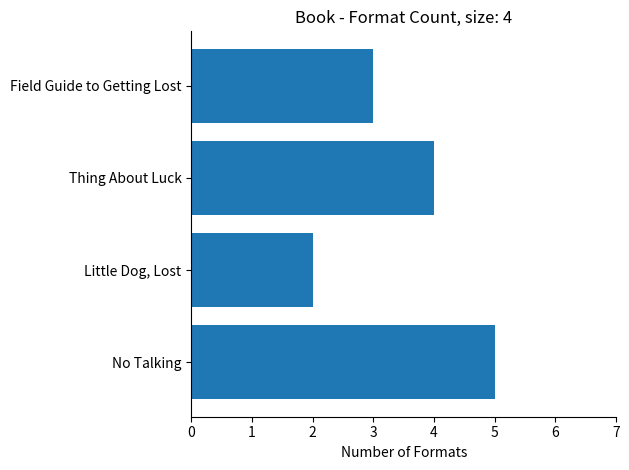

The chart shows a value of 4 at Thing About Luck. True or false?

True